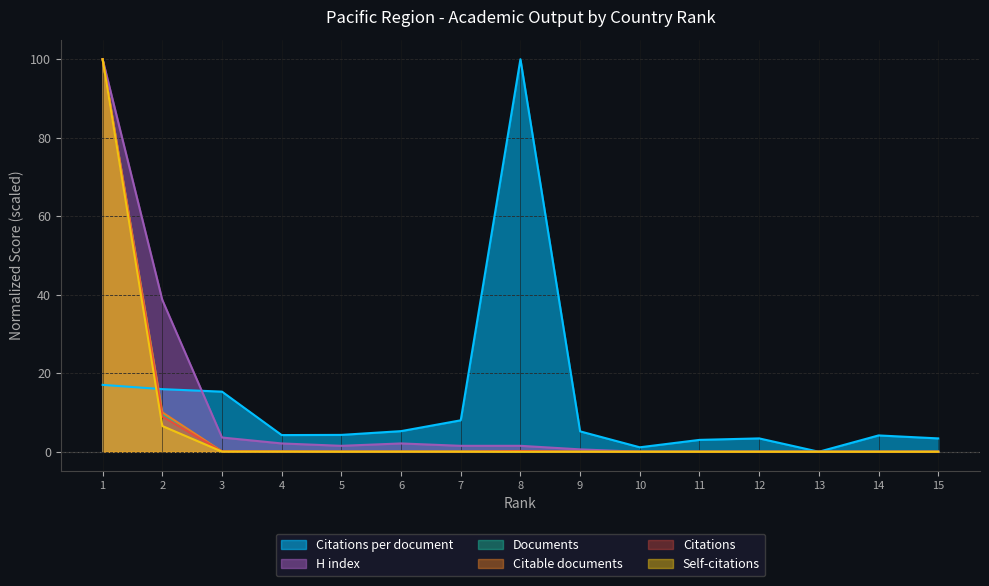

What is the value of the Citations per document point at the 4th from the left?

4.2